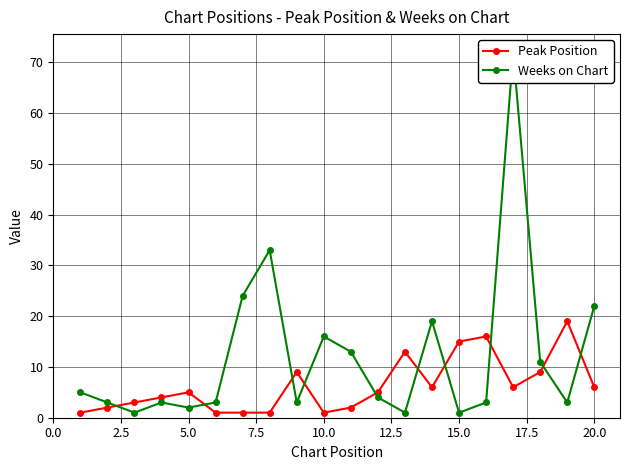

What is the maximum value for Peak Position?

19